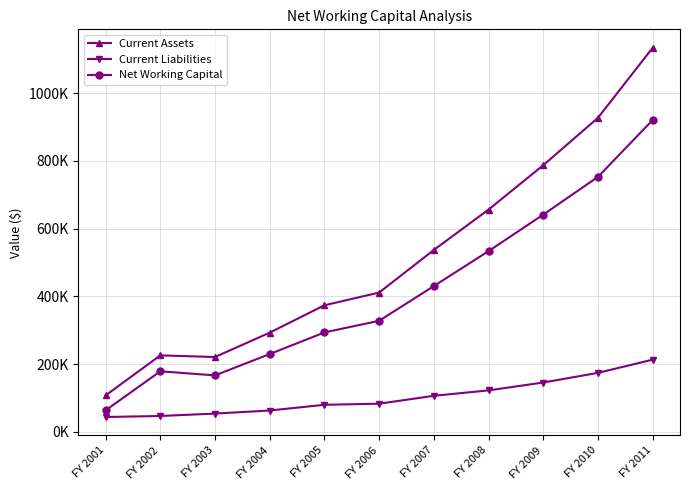

The Current Liabilities series shows 46055.6 at FY 2005. True or false?

False